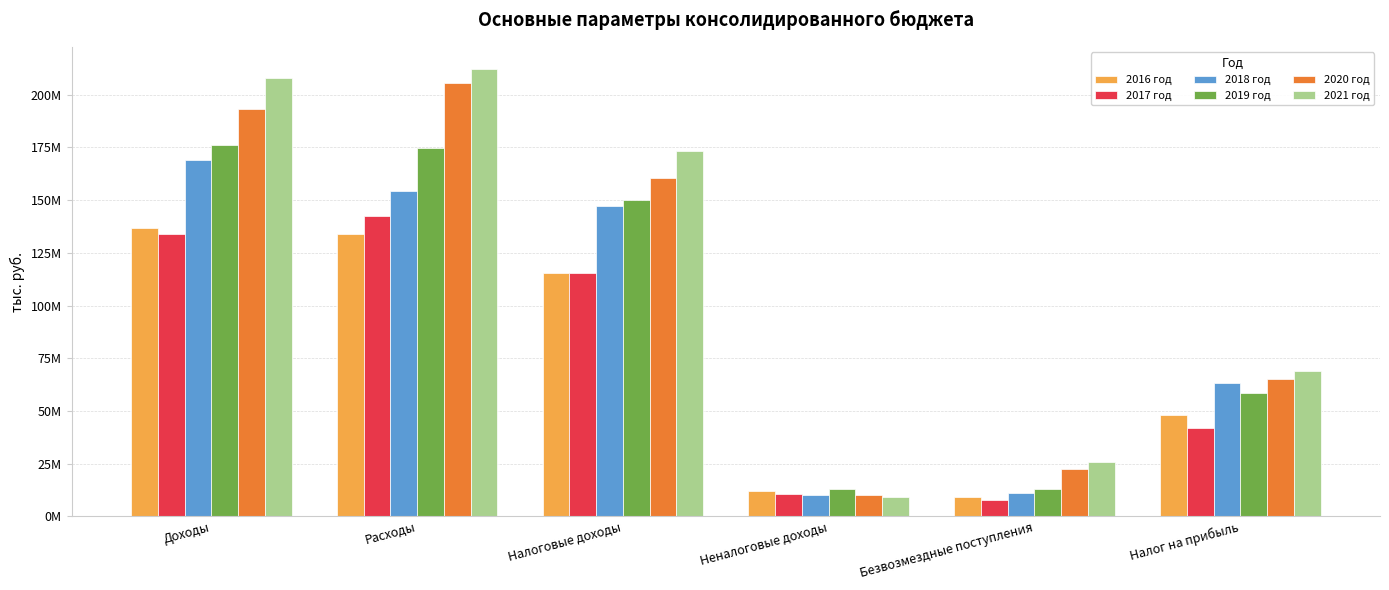

What is the label of the 2nd bar from the right?

Безвозмездные поступления